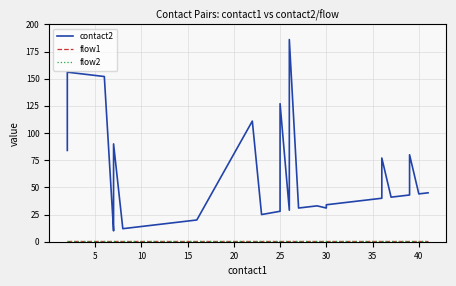

How many lines are shown in the chart?

3